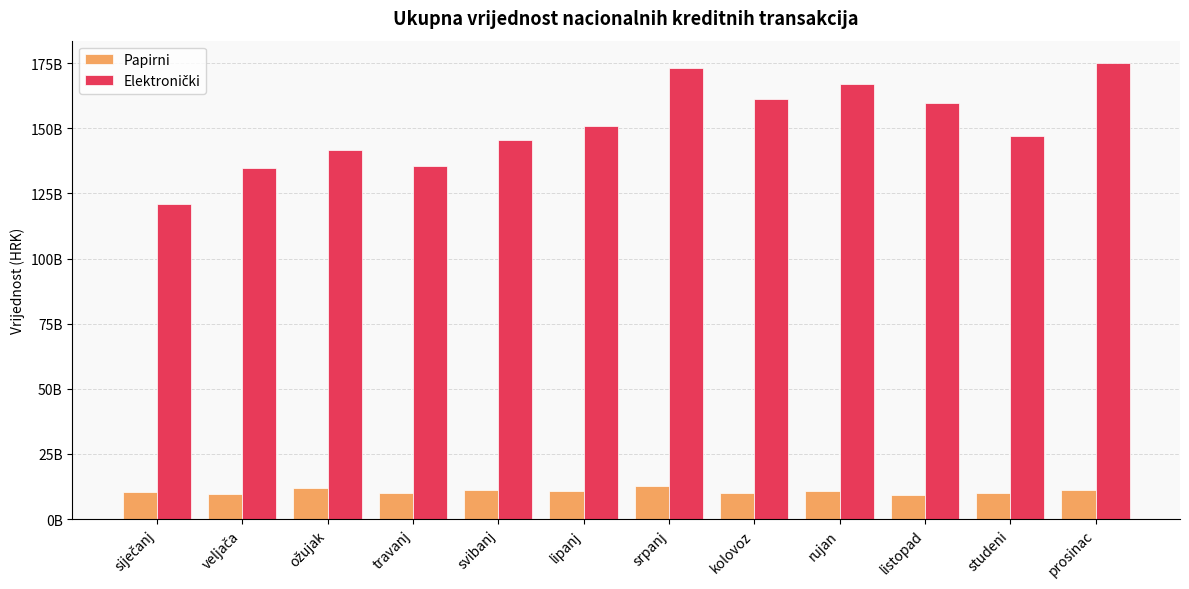

What is the difference between the maximum and minimum values in the Papirni series?

3653601185